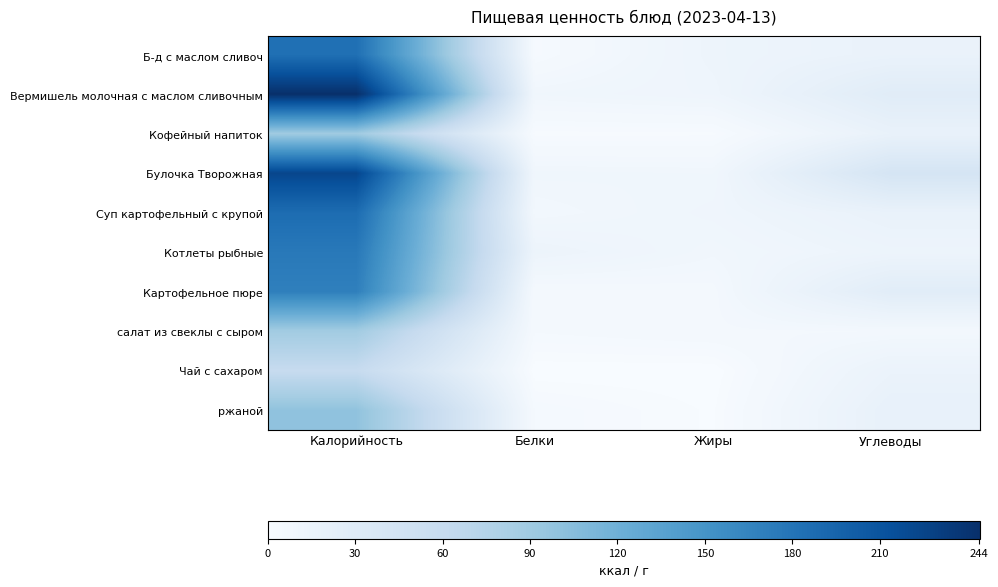

Rank the series at Калорийность from highest to lowest value.

Вермишель молочная с маслом сливочным, Булочка Творожная, Суп картофельный с крупой, Б-д с маслом сливоч, Котлеты рыбные, Картофельное пюре, ржаной, Кофейный напиток, салат из свеклы с сыром, Чай с сахаром